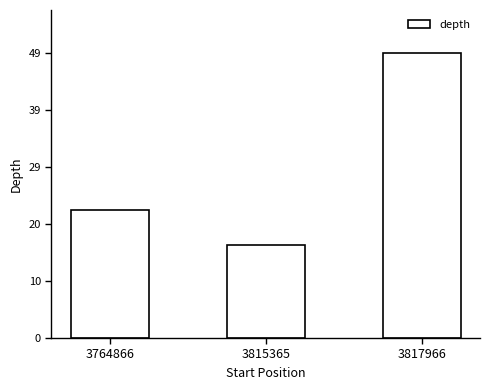

Between 3764866 and 3817966, which is larger?

3817966